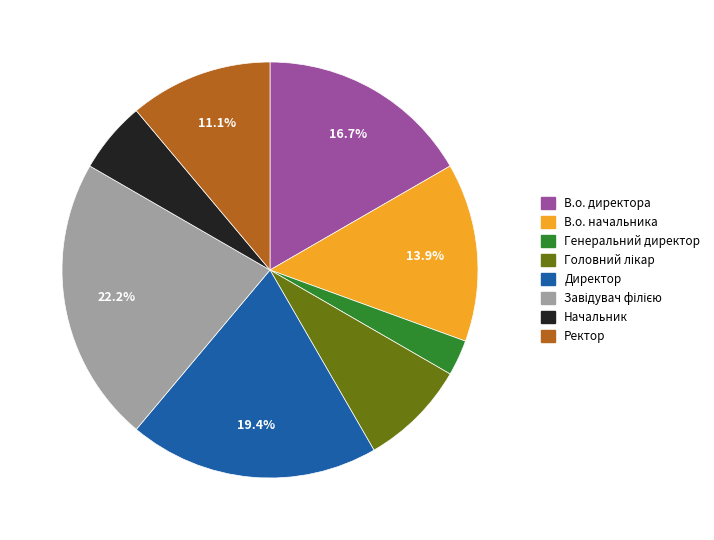

What percentage is the Начальник slice, to the nearest percent?

6%